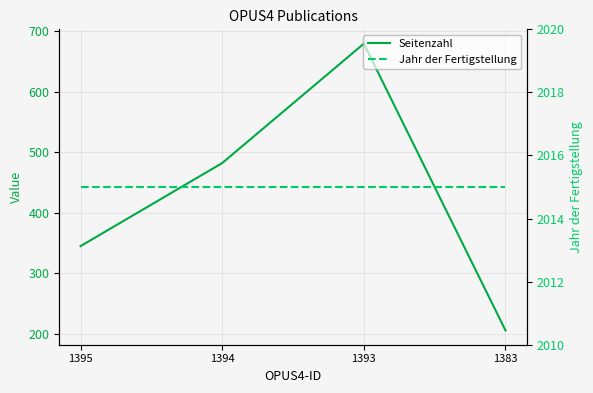

Which series changed the most between 1393 and 1383?

Seitenzahl